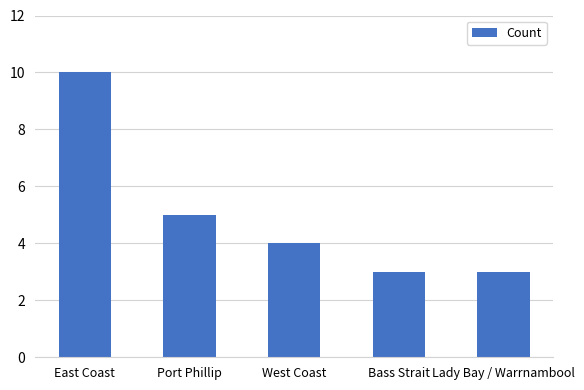

What is the change in value from East Coast to Bass Strait?

-7